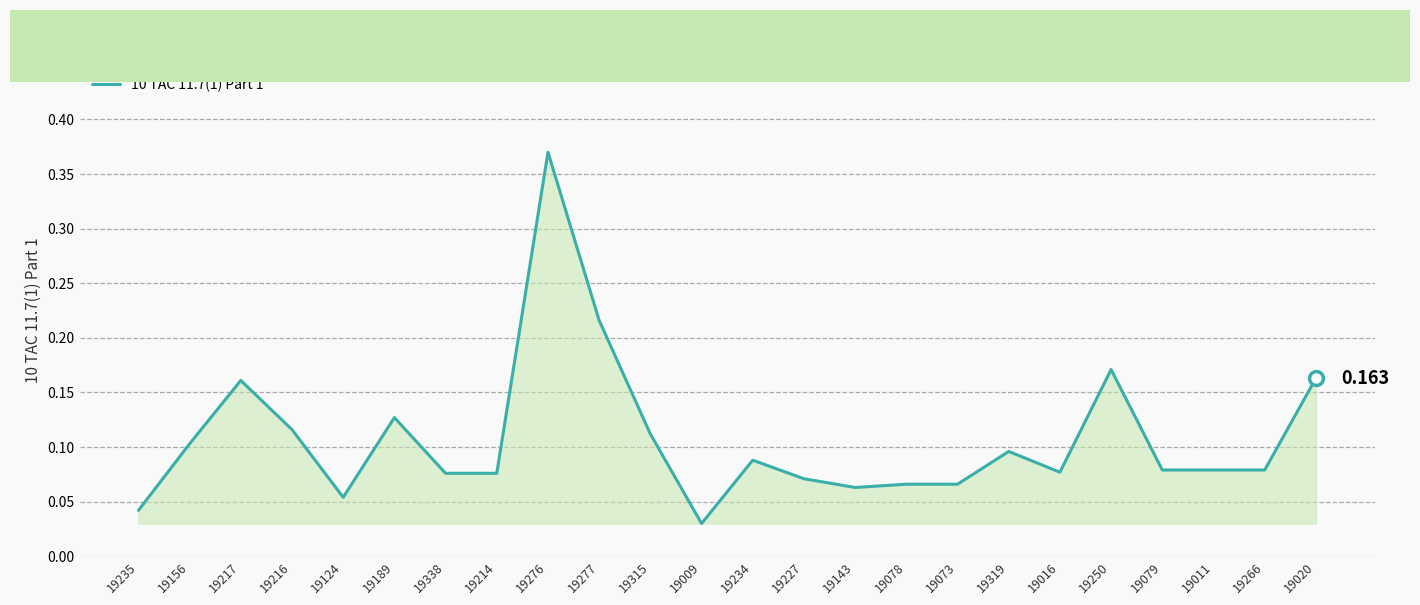

What is the difference between the second highest and second lowest values?

0.2